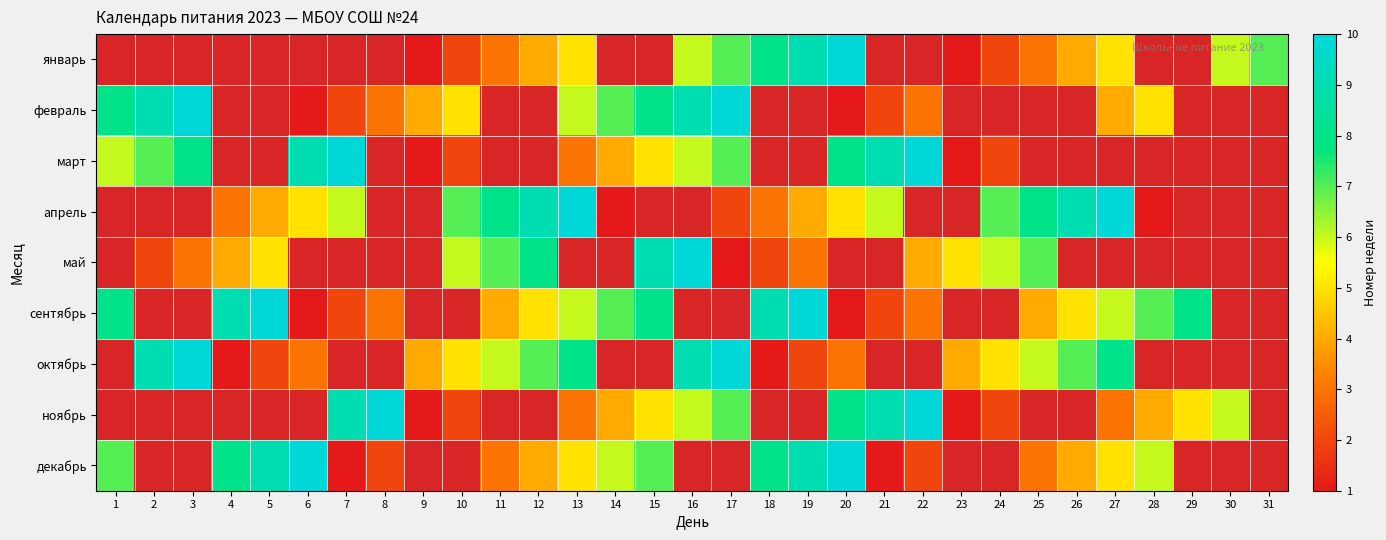

The февраль series shows 0.6 at 20. True or false?

False